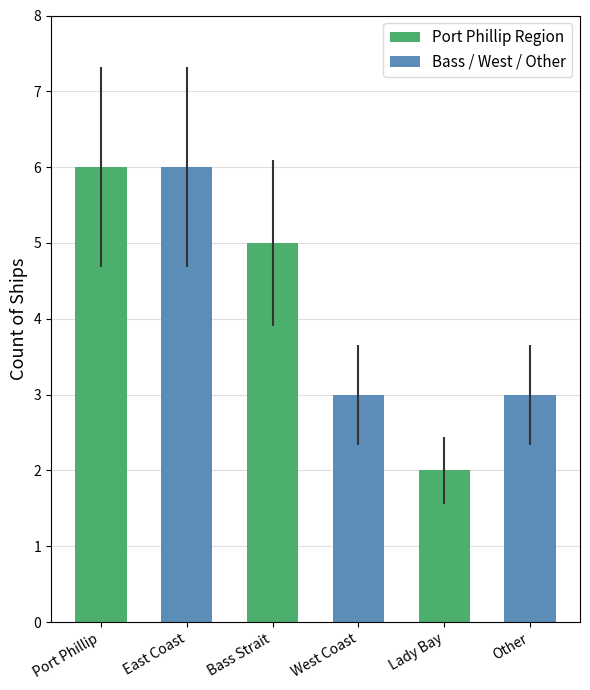

True or false: the data shows 2 at Bass Strait.

False